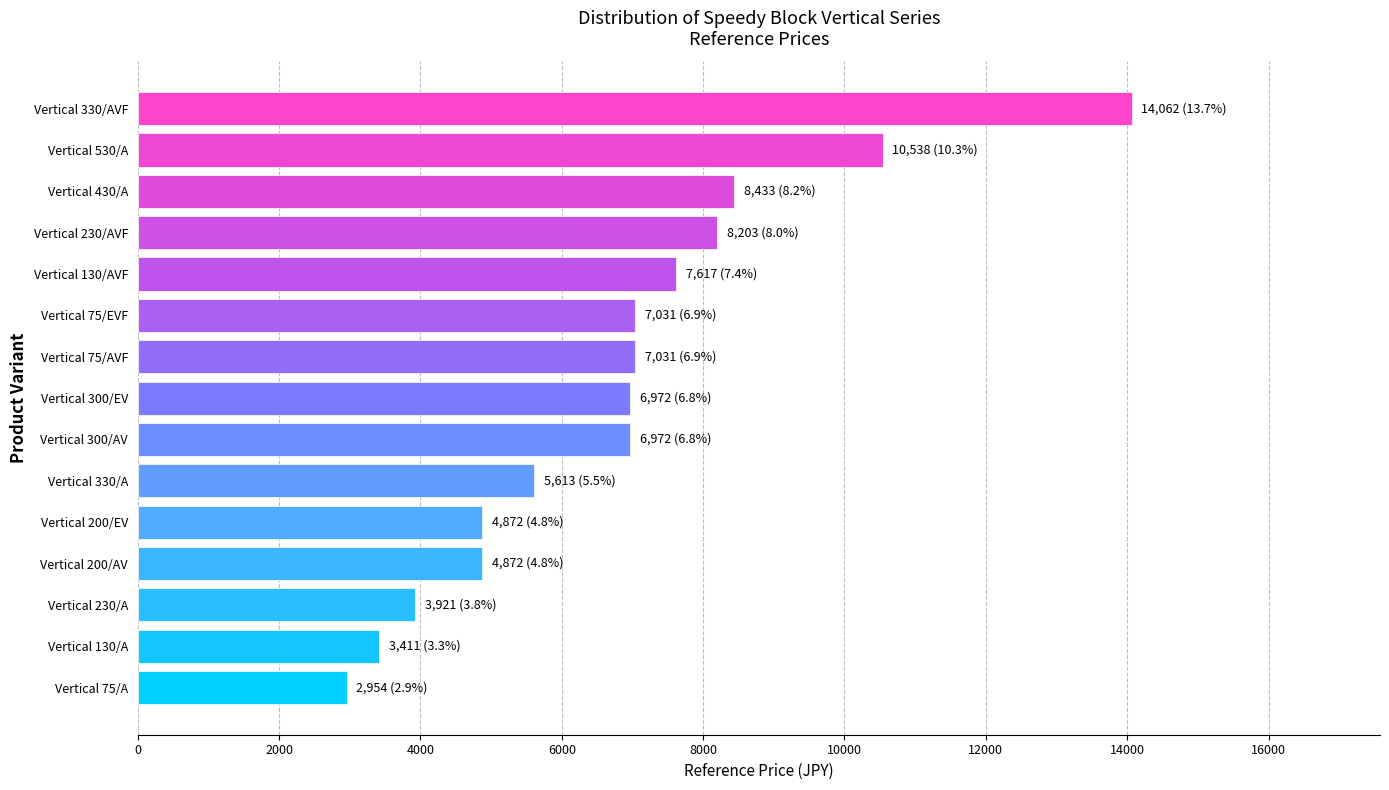

How many distinct data groups are displayed?

1